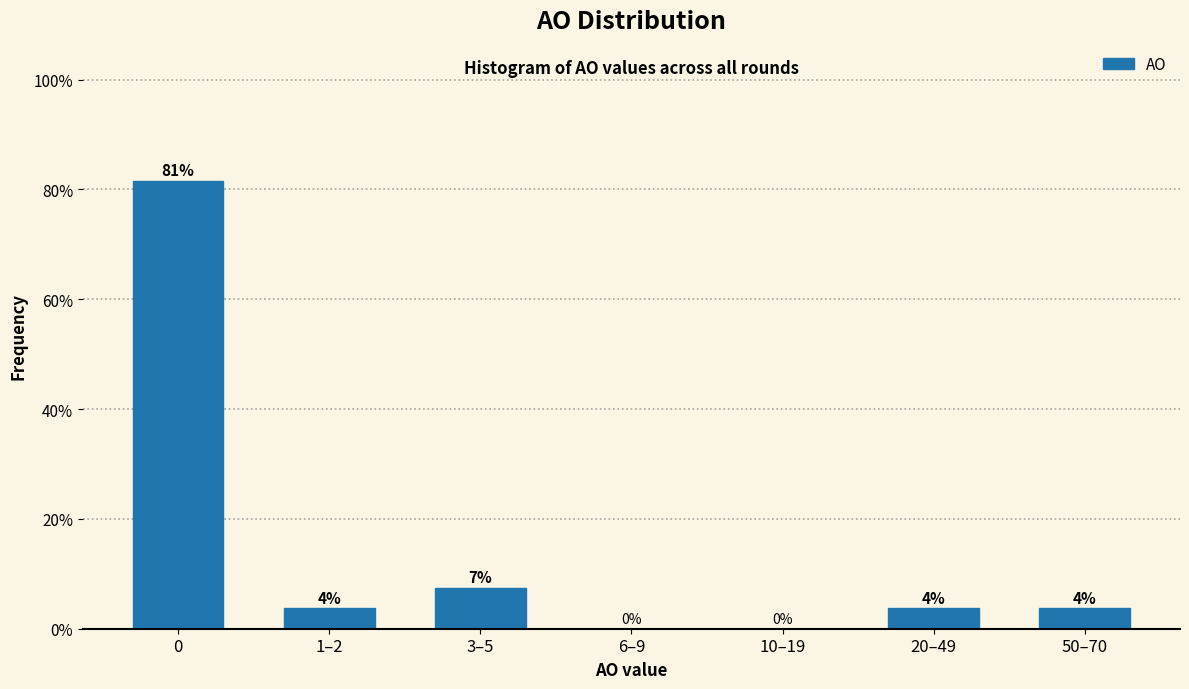

Are the bars horizontal?

No